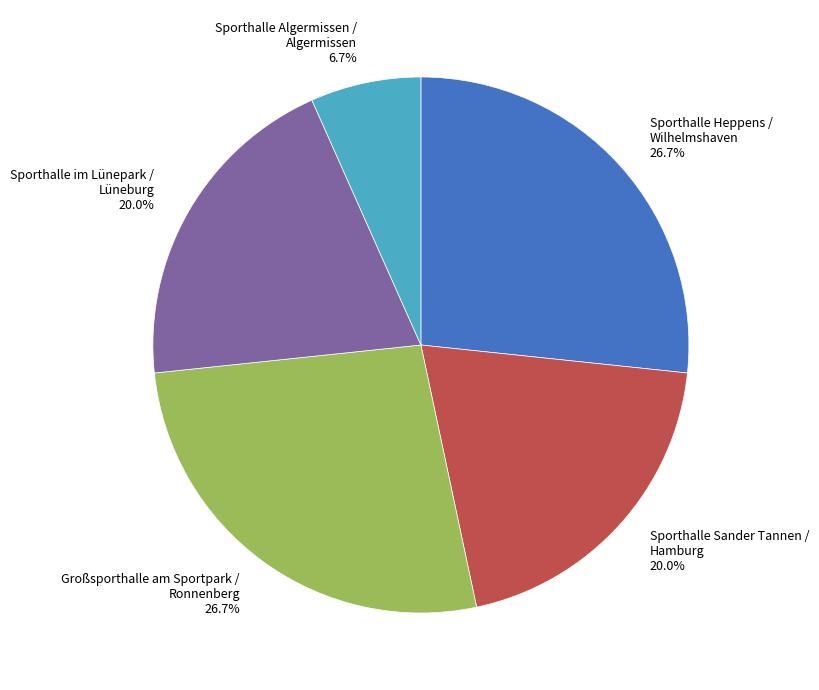

To the nearest percent, what is the average slice percentage?

20%